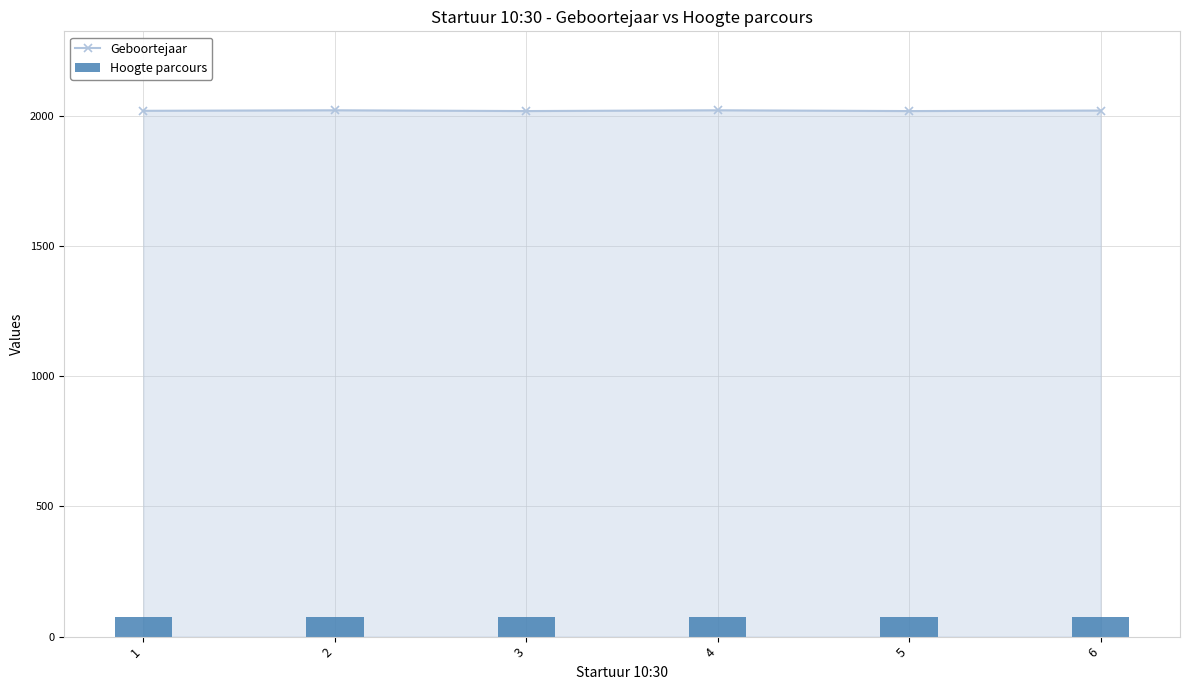

What is the total value across all series at 3?

2093